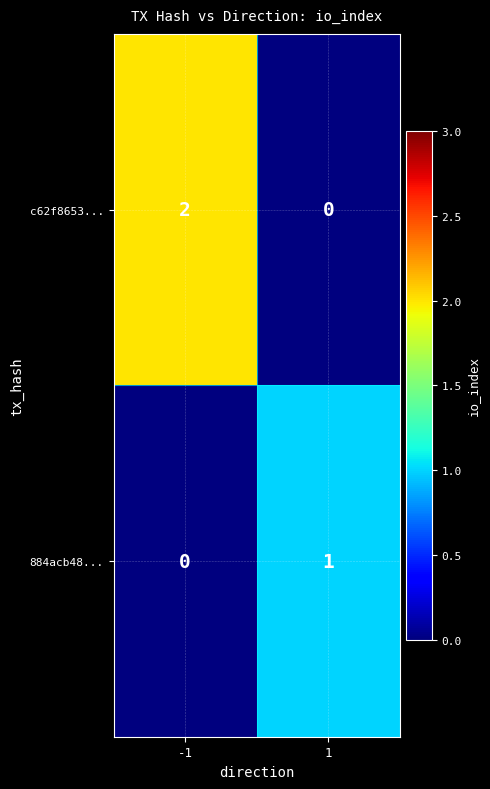

Rank the series at -1 from highest to lowest value.

c62f8653..., 884acb48...